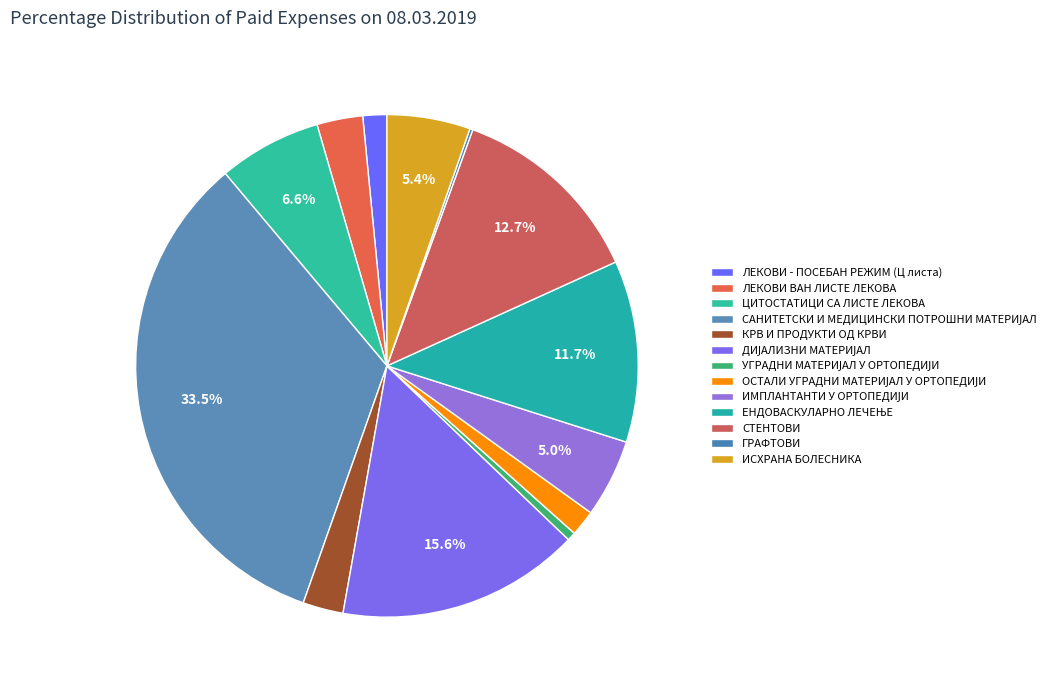

Rank the categories by value from lowest to highest.

ГРАФТОВИ, УГРАДНИ МАТЕРИЈАЛ У ОРТОПЕДИЈИ, ЛЕКОВИ - ПОСЕБАН РЕЖИМ (Ц листа), ОСТАЛИ УГРАДНИ МАТЕРИЈАЛ У ОРТОПЕДИЈИ, КРВ И ПРОДУКТИ ОД КРВИ, ЛЕКОВИ ВАН ЛИСТЕ ЛЕКОВА, ИМПЛАНТАНТИ У ОРТОПЕДИЈИ, ИСХРАНА БОЛЕСНИКА, ЦИТОСТАТИЦИ СА ЛИСТЕ ЛЕКОВА, ЕНДОВАСКУЛАРНО ЛЕЧЕЊЕ, СТЕНТОВИ, ДИЈАЛИЗНИ МАТЕРИЈАЛ, САНИТЕТСКИ И МЕДИЦИНСКИ ПОТРОШНИ МАТЕРИЈАЛ